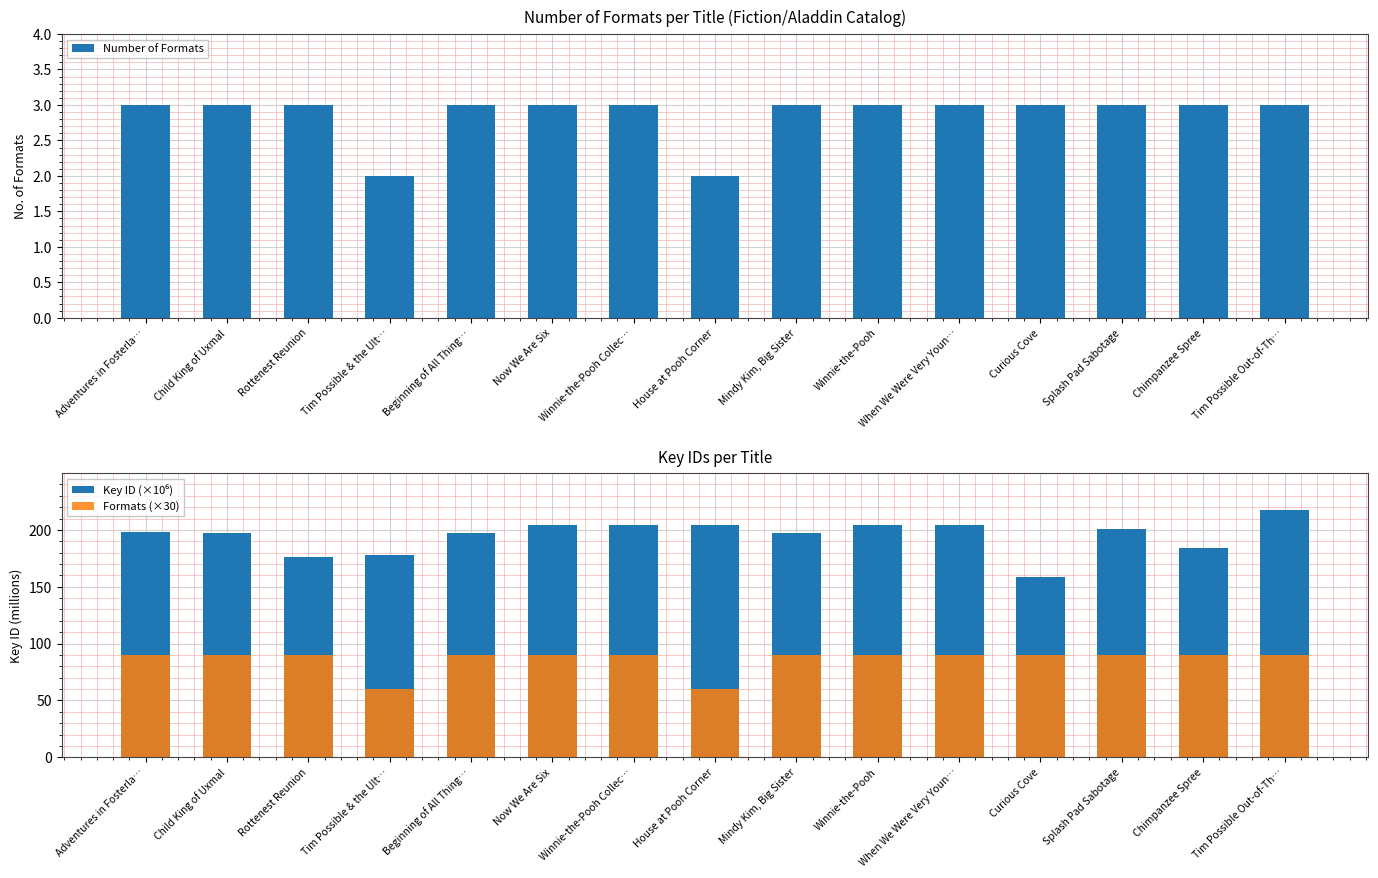

Reading left to right, list all the values displayed in this chart.

Number of Formats: 3.0	3.0	3.0	2.0	3.0	3.0	3.0	2.0	3.0	3.0	3.0	3.0	3.0	3.0	3.0
Key ID (×10⁶): 198.0	197.7	176.3	178.1	197.7	204.7	204.7	204.7	197.6	204.7	204.7	158.3	200.6	184.1	217.1
Formats (×30): 90.0	90.0	90.0	60.0	90.0	90.0	90.0	60.0	90.0	90.0	90.0	90.0	90.0	90.0	90.0